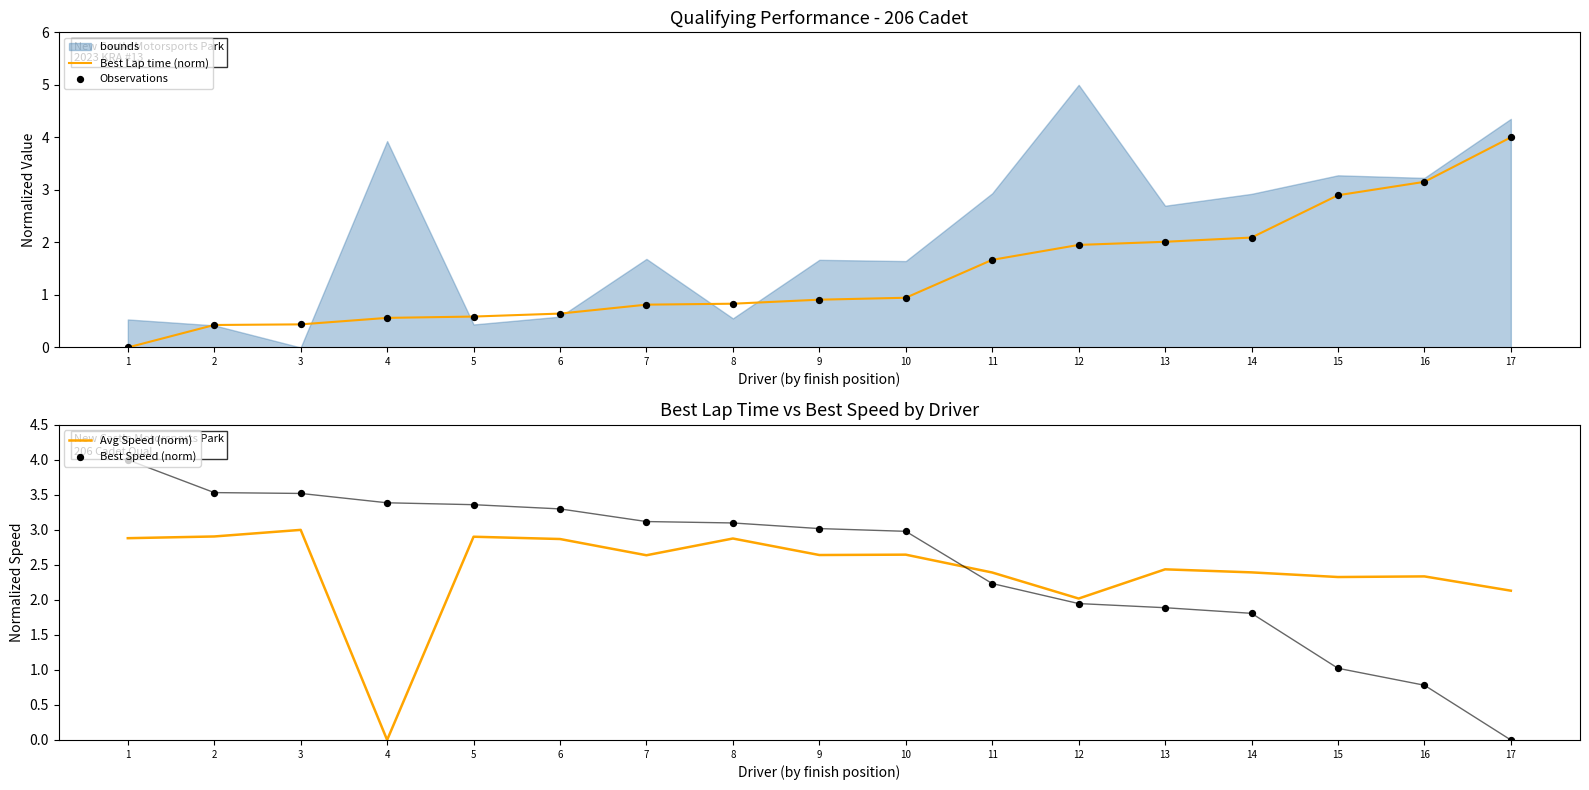

Which series reaches the minimum Y coordinate?

Best Lap time (norm)